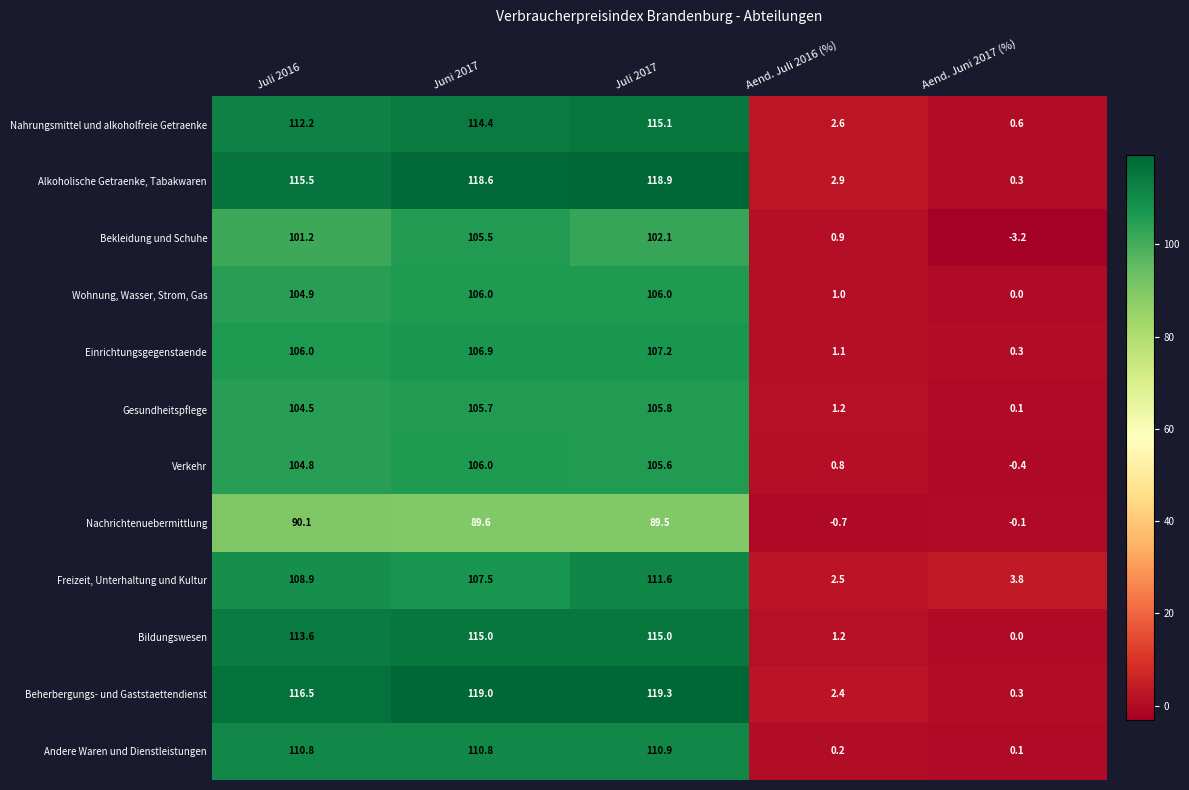

True or false: Nahrungsmittel und alkoholfreie Getraenke has a value of 115.1 at Juli 2017.

True